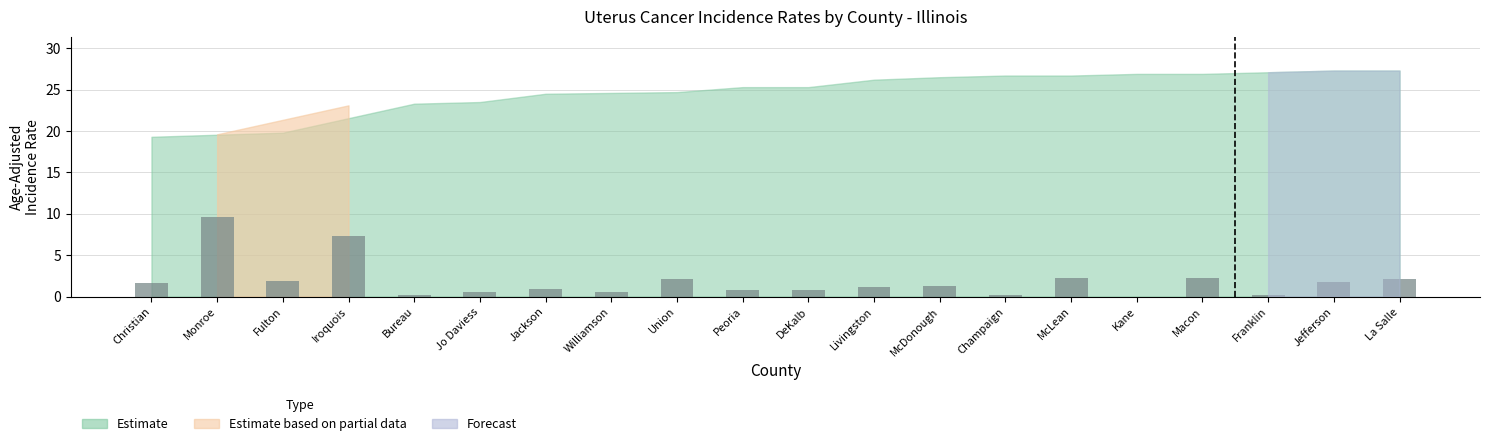

What is the sum of the values at Macon and DeKalb?

3.1